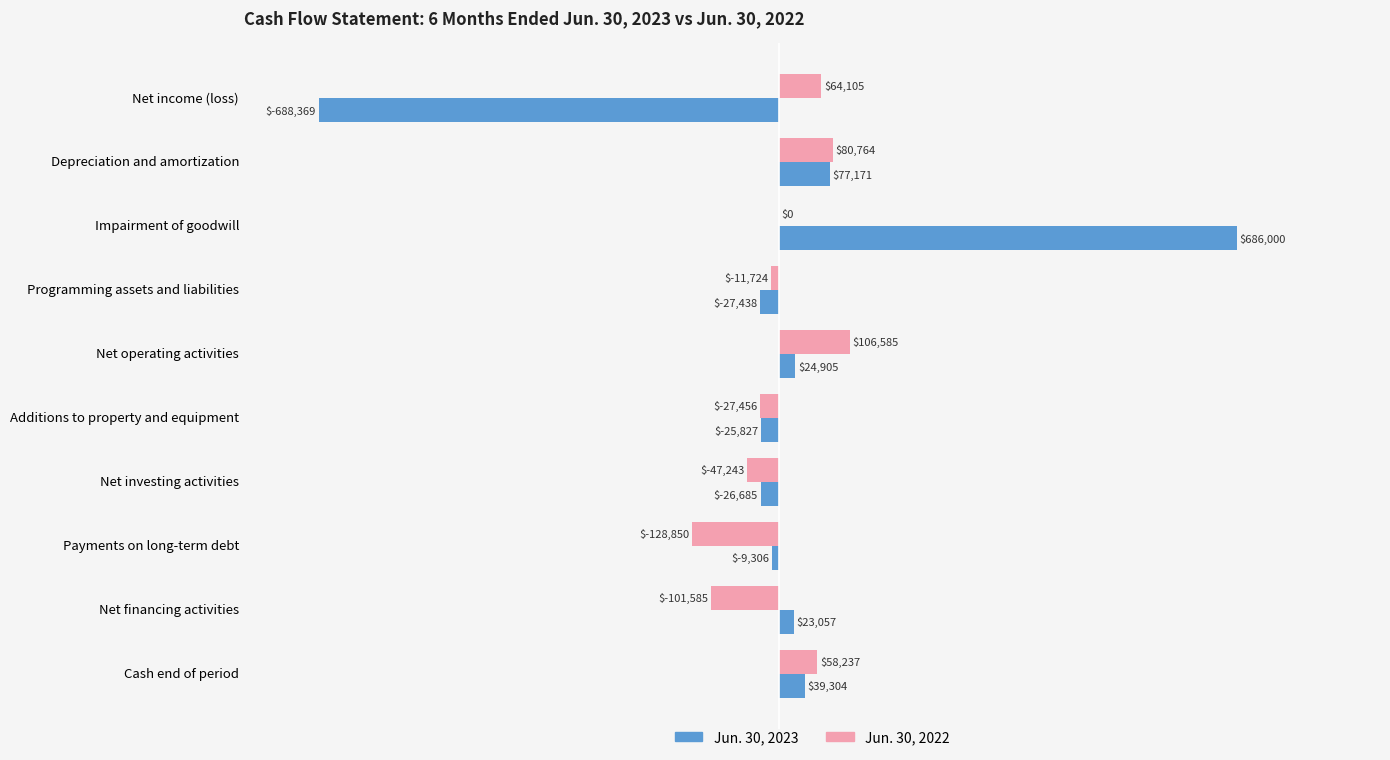

Which series changed the most between Net income (loss) and Net investing activities?

Jun. 30, 2023